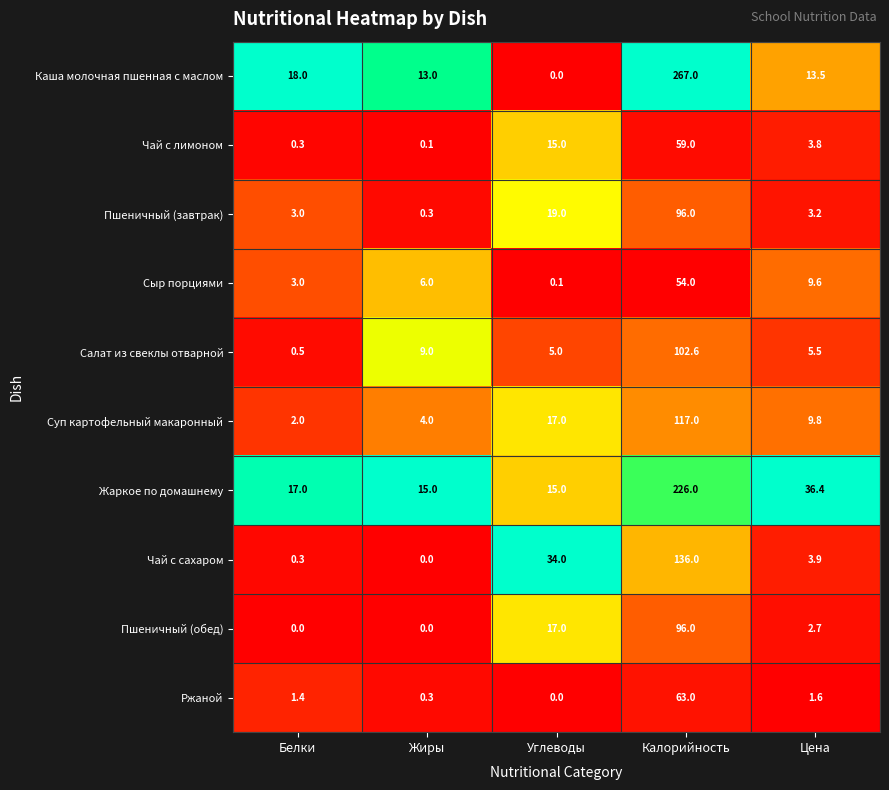

Count the number of data series in this chart.

10